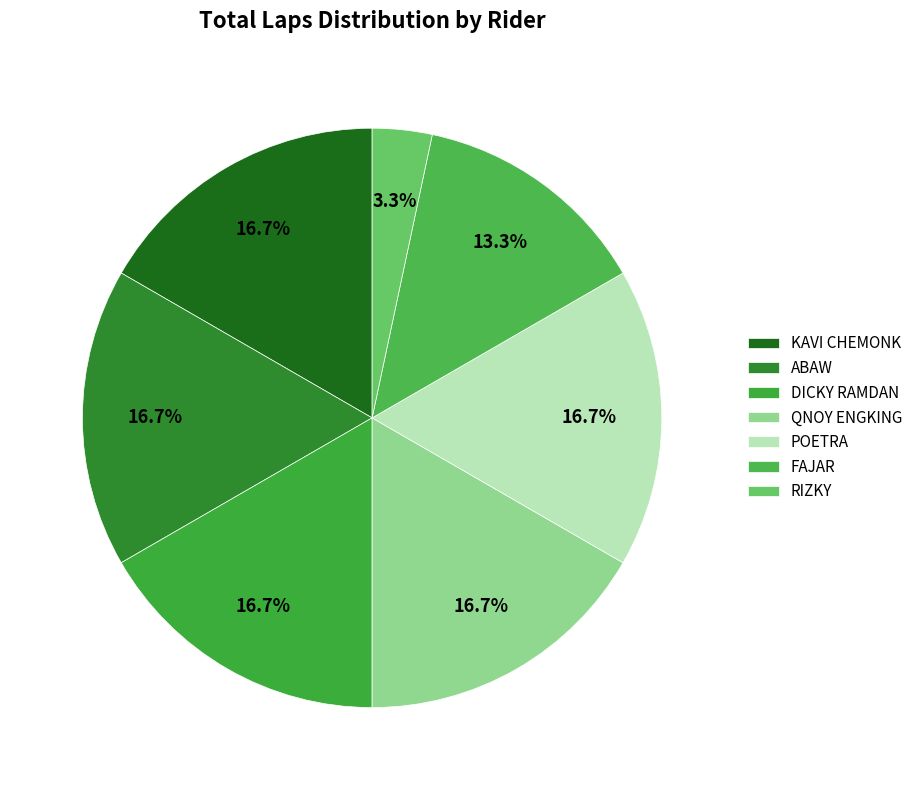

Is there any slice that represents more than half of the pie?

No